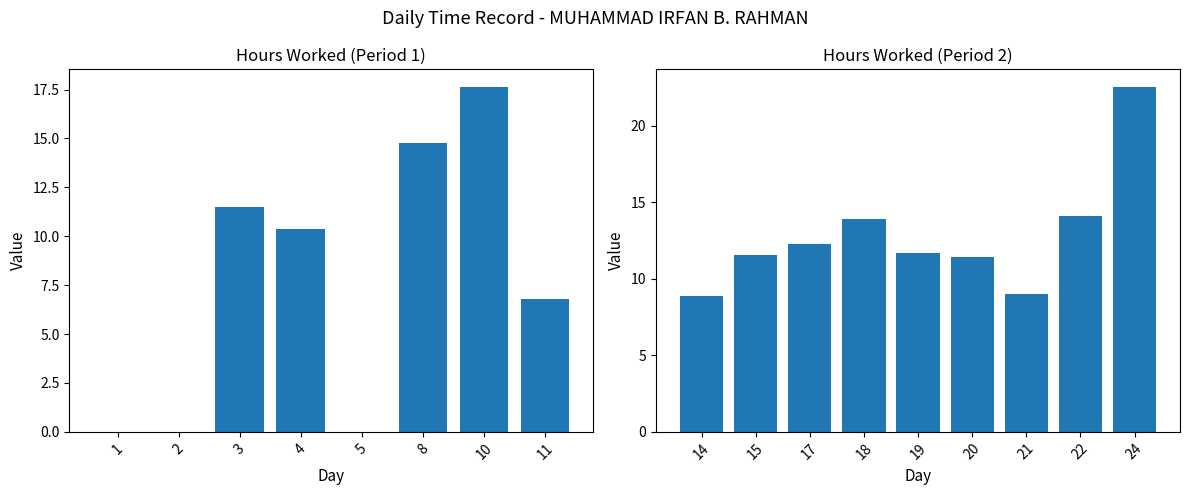

What is the sum of all Hours Worked values?

176.5